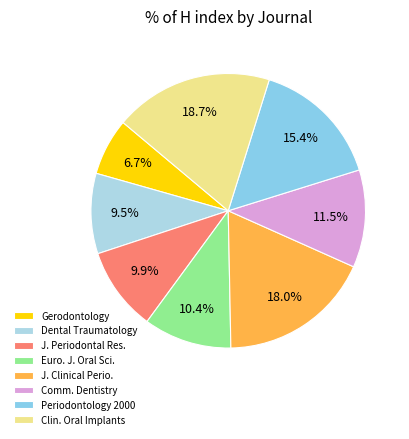

How many segments does this pie chart have?

8